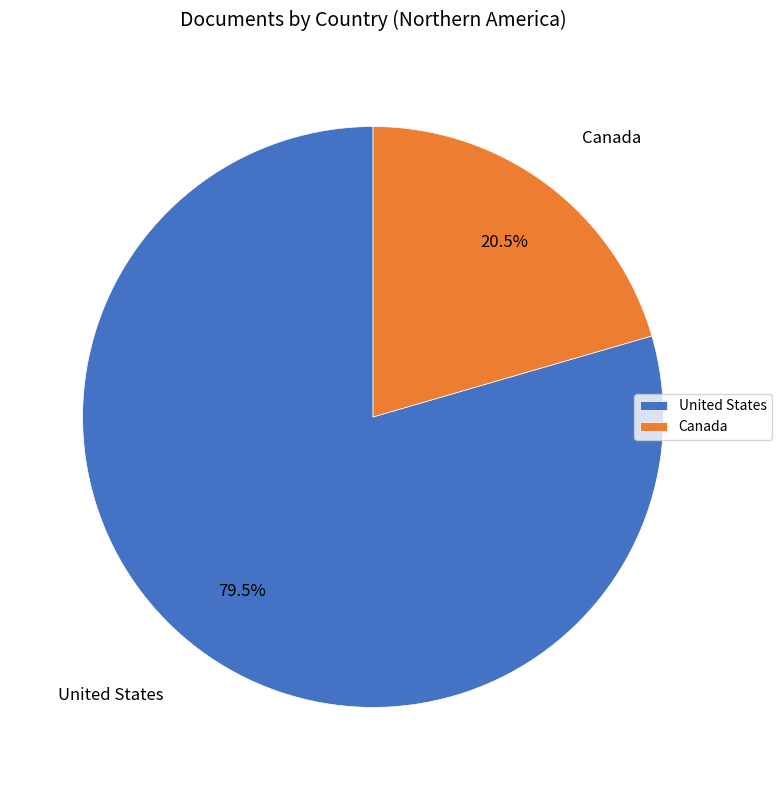

Rank the categories by value from lowest to highest.

Canada, United States